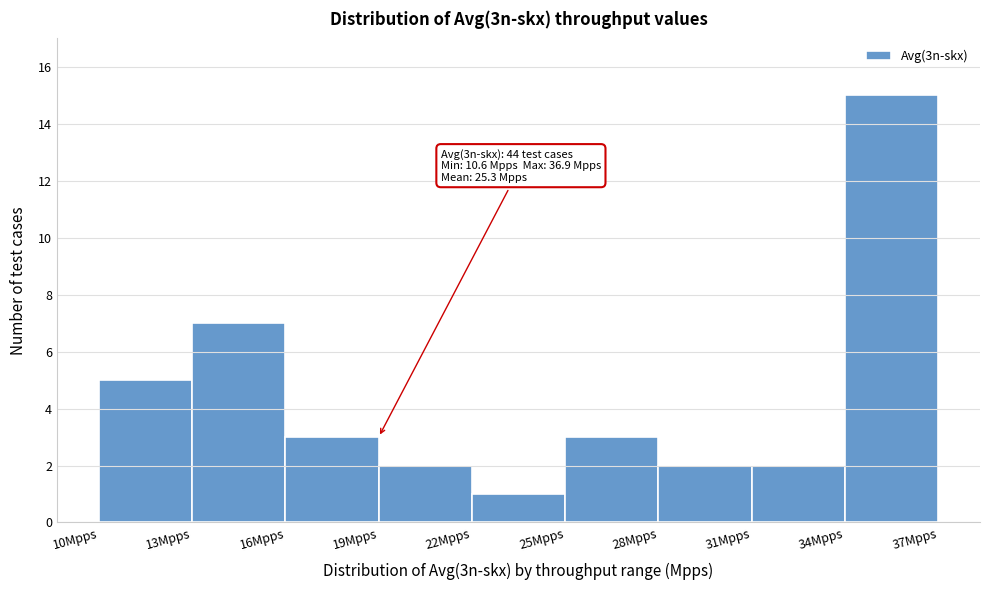

Over which range of the x-axis is the bar tallest?

34 to 37